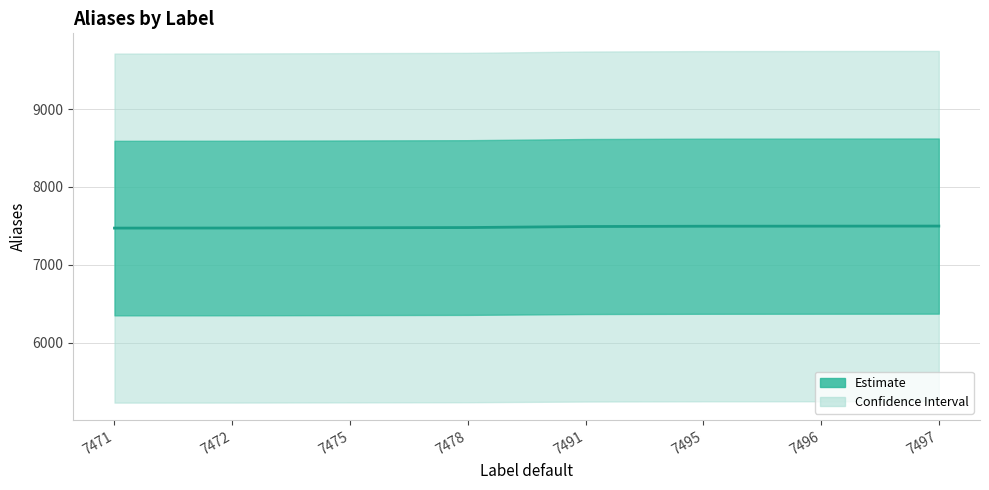

The value at 7496 is 5197. True or false?

False